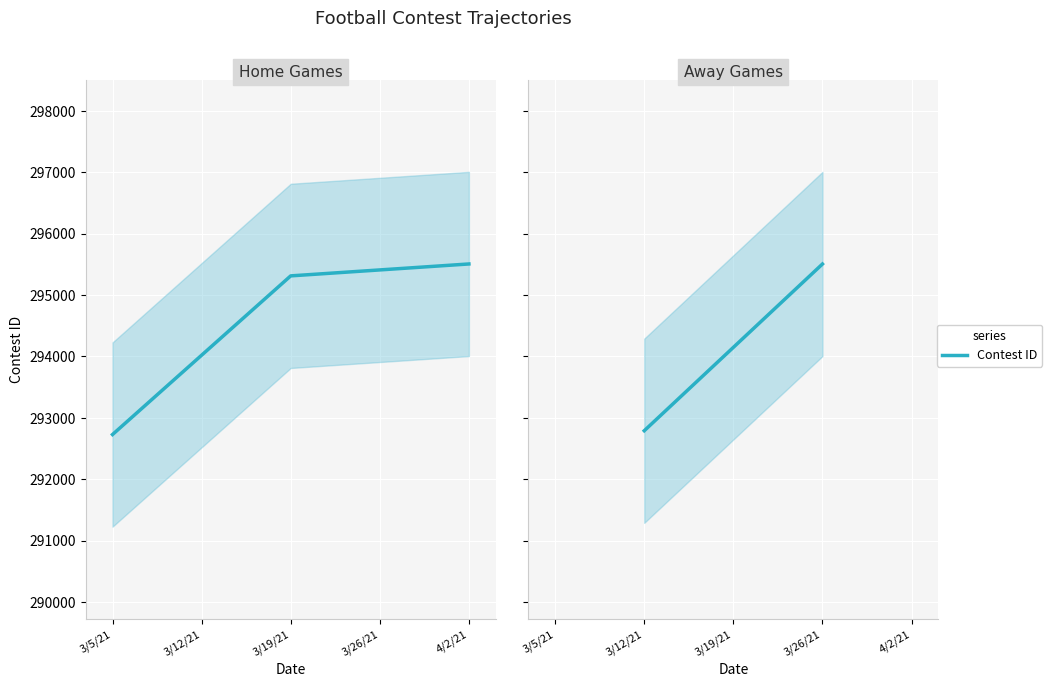

Count the number of categories in the chart.

2